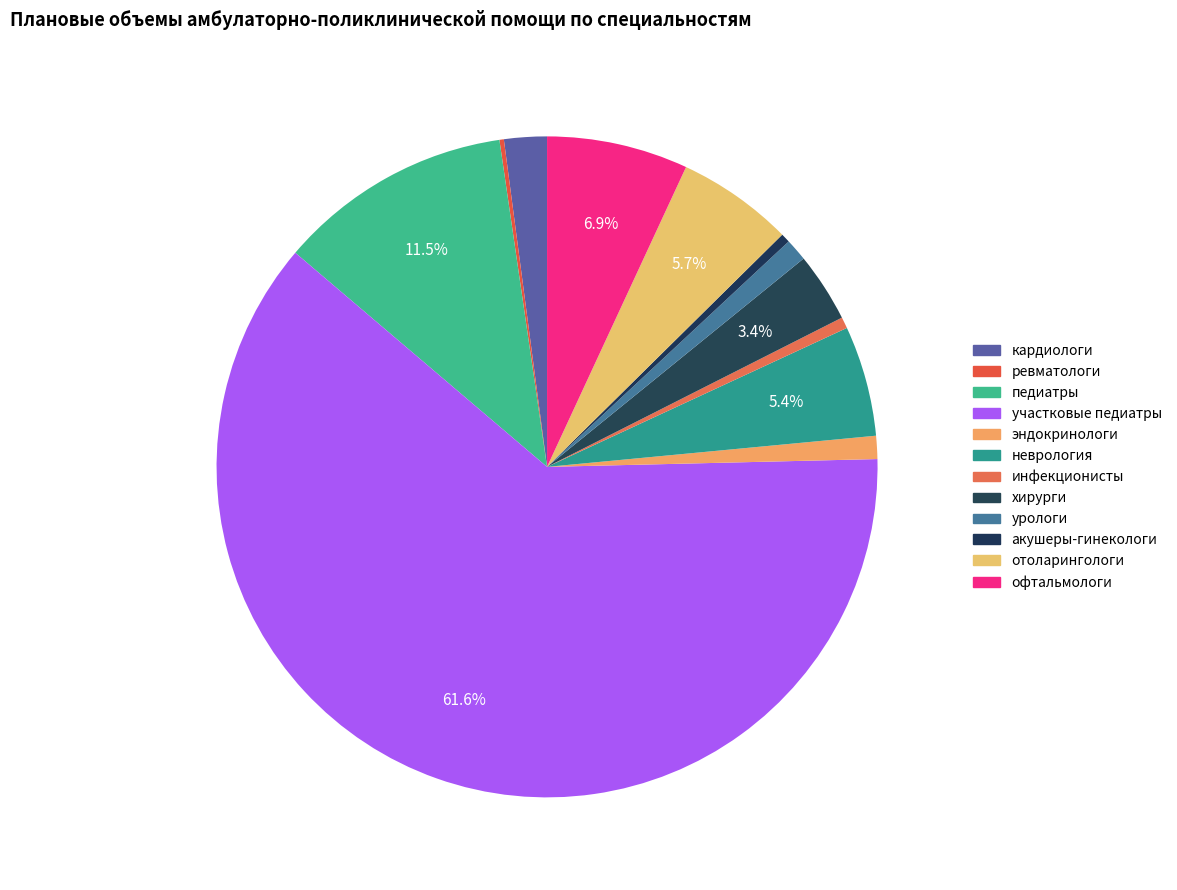

What is the majority slice?

участковые педиатры